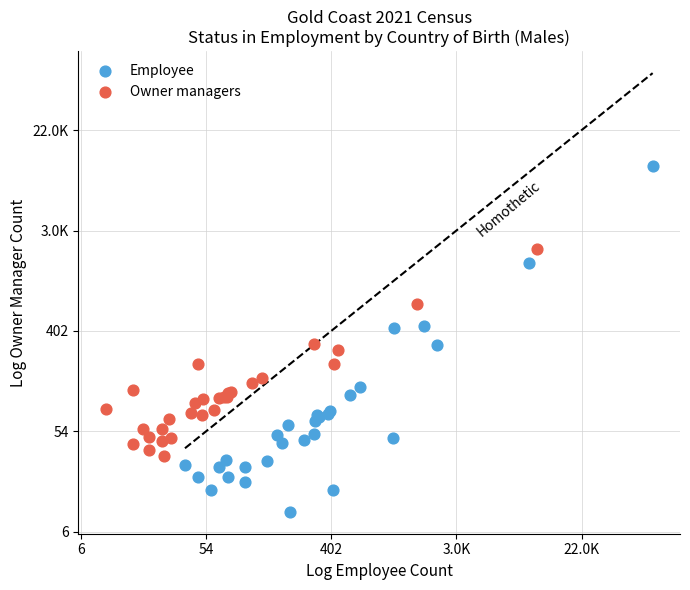

What are all the series names shown in the legend?

Employee, Owner managers